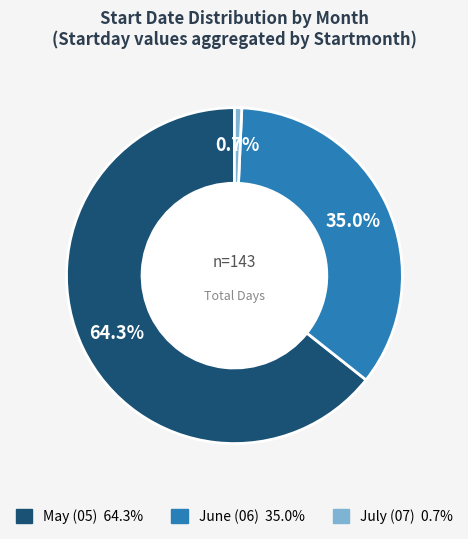

Is there a majority slice in this chart?

Yes